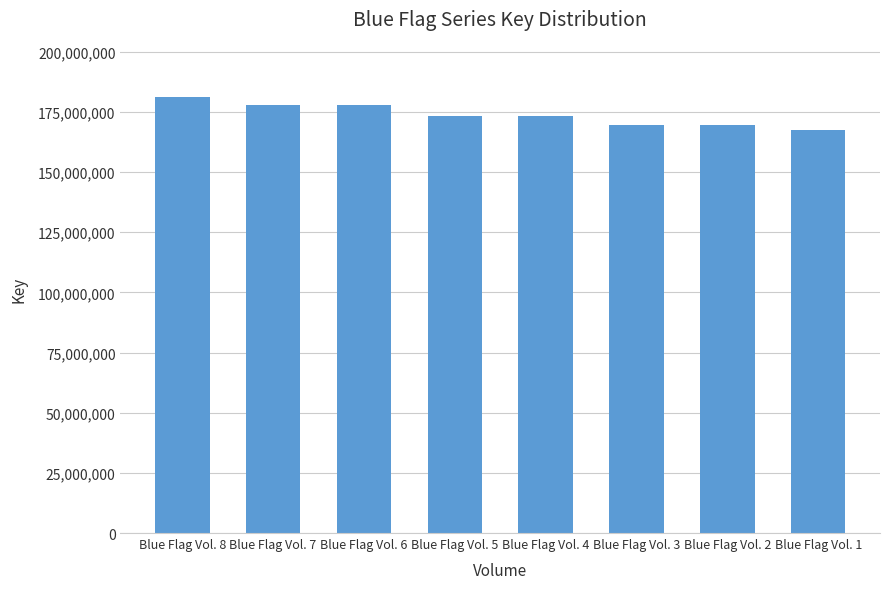

What is the smallest value displayed?

167304763